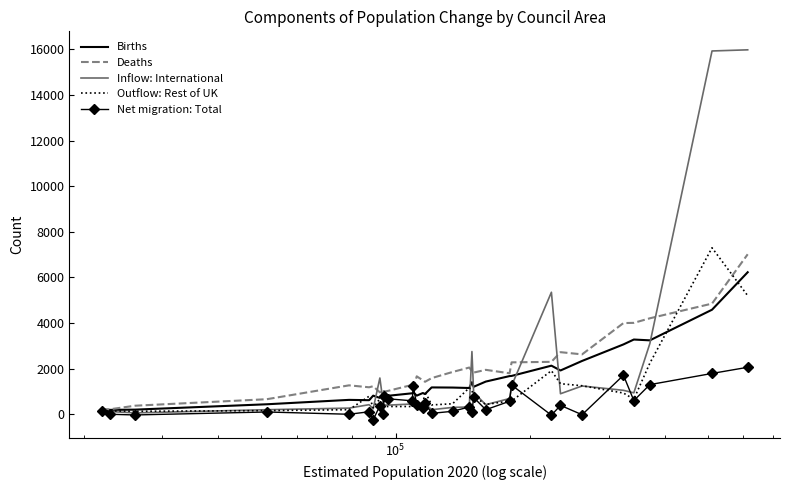

Which series ends up on top after the final intersection of Inflow: International and Births?

Inflow: International